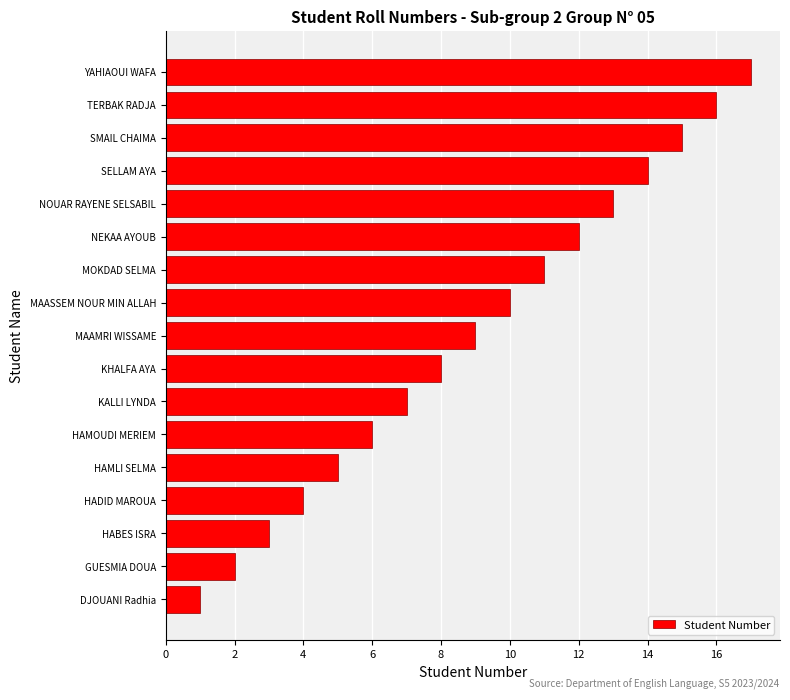

Which has a higher value, HAMOUDI MERIEM or HABES ISRA?

HAMOUDI MERIEM